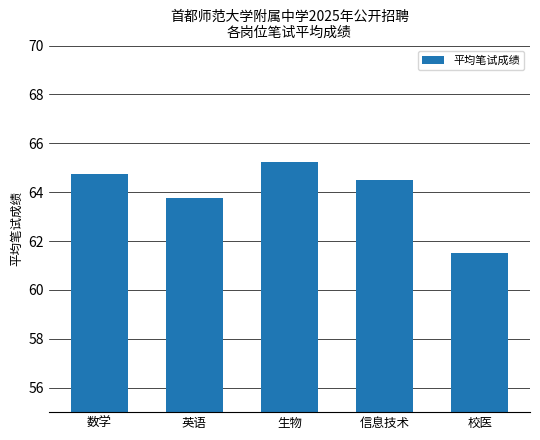

Are the bars horizontal?

No